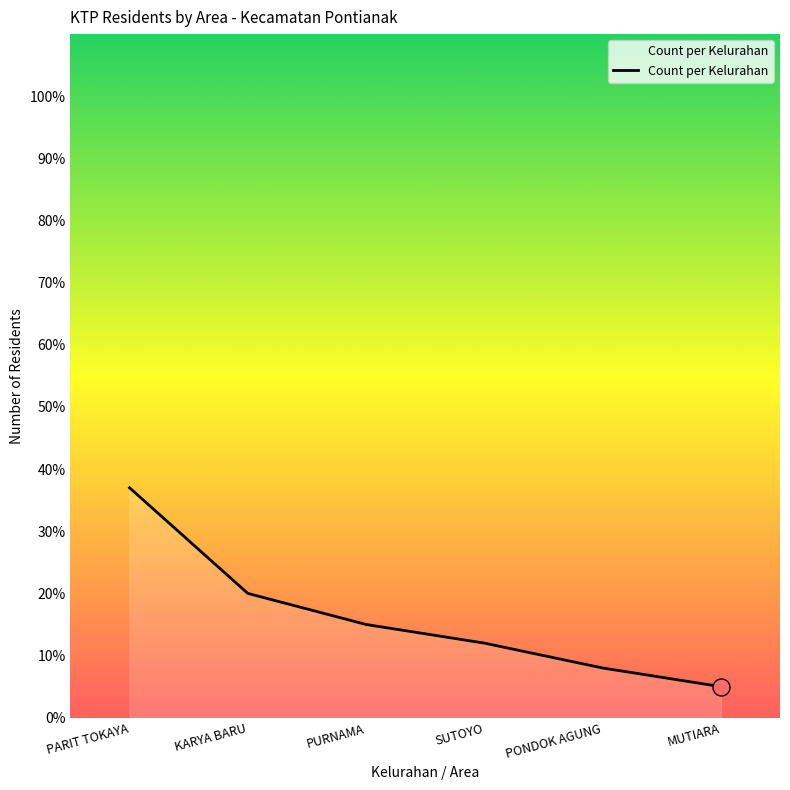

Which has a higher value, SUTOYO or PARIT TOKAYA?

PARIT TOKAYA